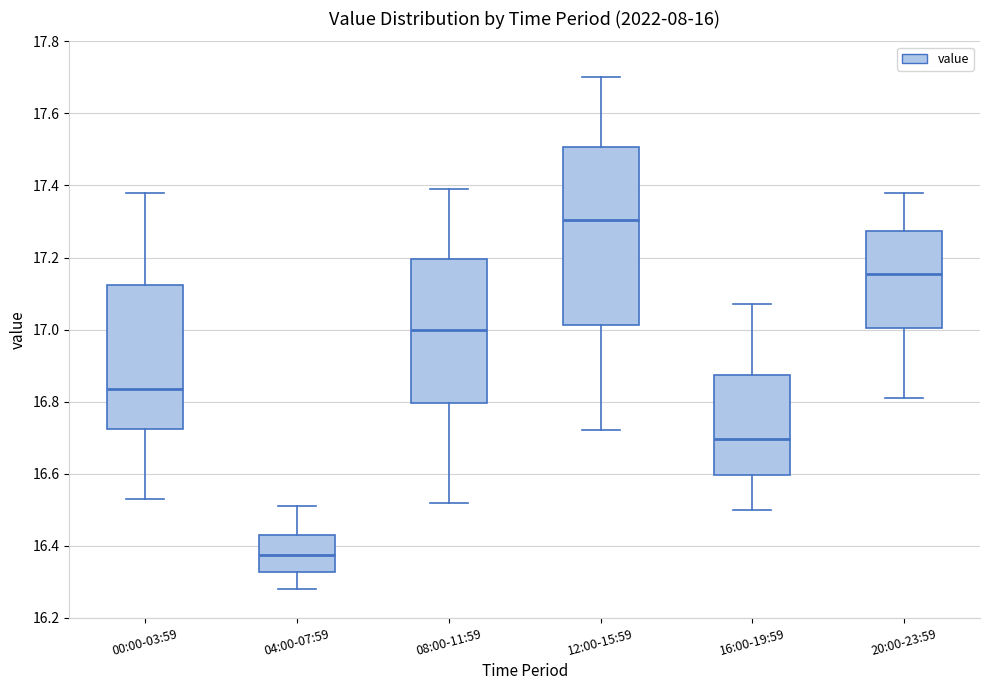

Which box has the highest median line?

12:00-15:59